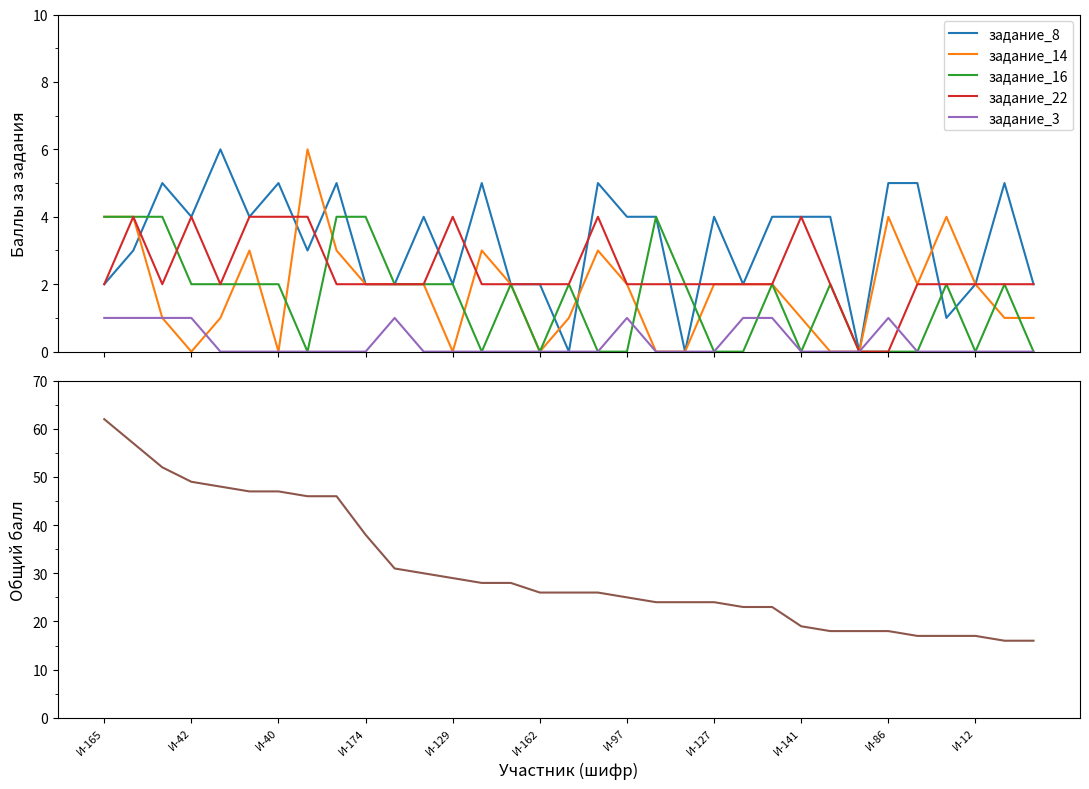

What is the maximum value for задание_16?

4